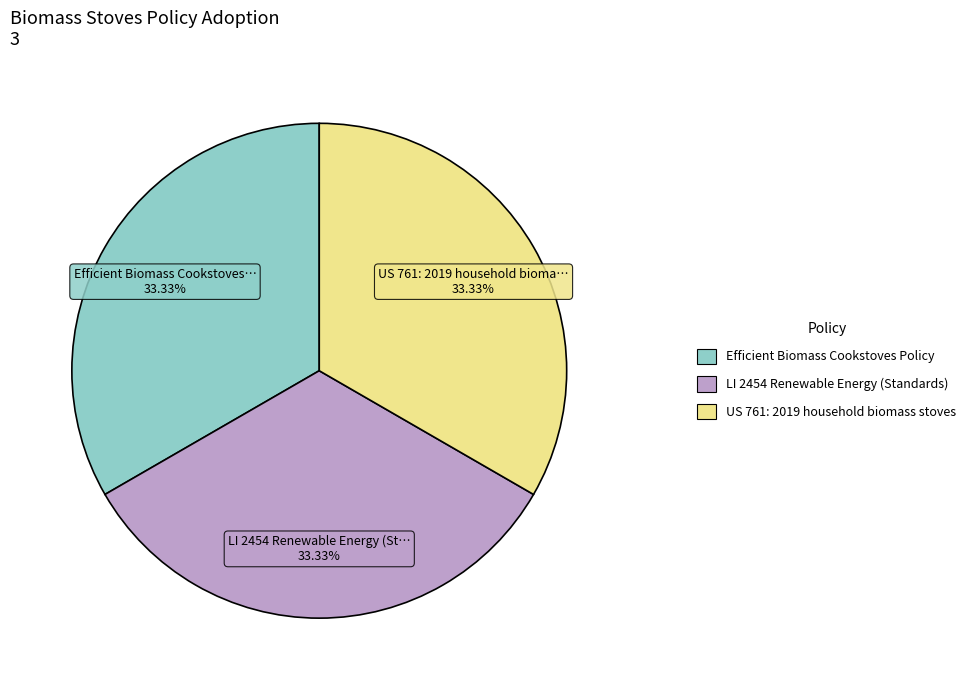

Does any single category account for the majority?

No